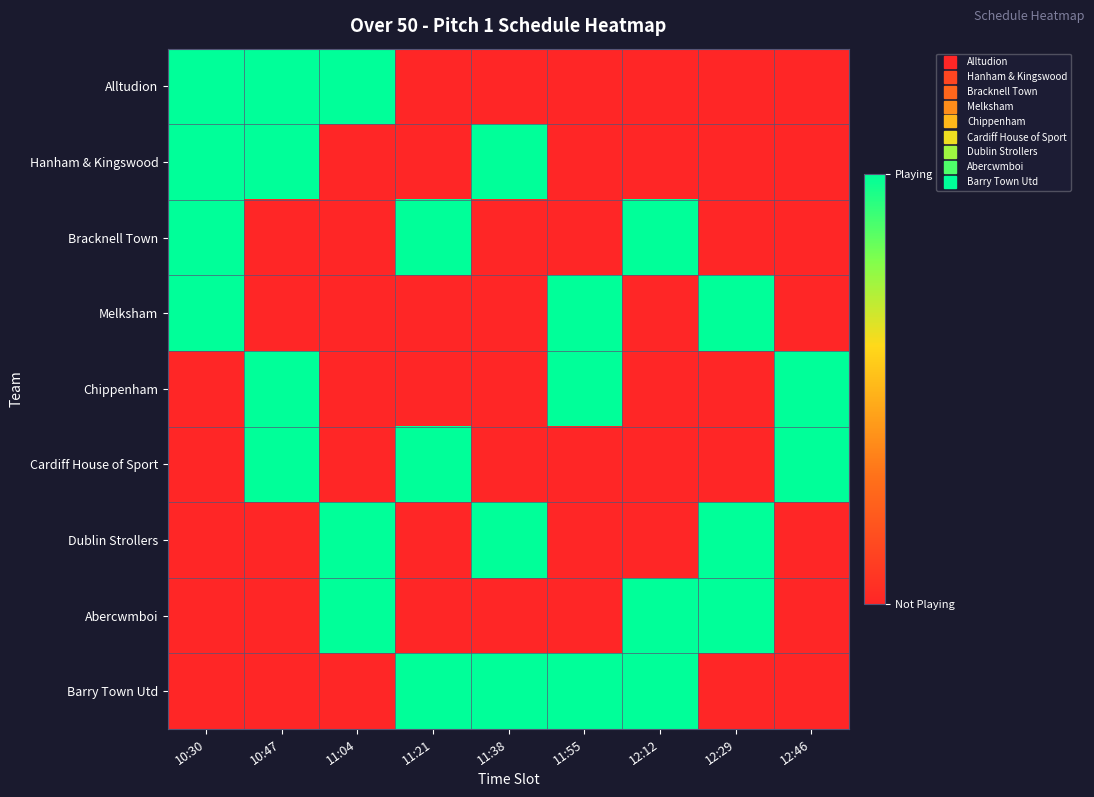

Reading left to right, list all the values displayed in this chart.

Alltudion: 10:30=1	10:47=1	11:04=1	11:21=0	11:38=0	11:55=0	12:12=0	12:29=0	12:46=0
Hanham & Kingswood: 10:30=1	10:47=1	11:04=0	11:21=0	11:38=1	11:55=0	12:12=0	12:29=0	12:46=0
Bracknell Town: 10:30=1	10:47=0	11:04=0	11:21=1	11:38=0	11:55=0	12:12=1	12:29=0	12:46=0
Melksham: 10:30=1	10:47=0	11:04=0	11:21=0	11:38=0	11:55=1	12:12=0	12:29=1	12:46=0
Chippenham: 10:30=0	10:47=1	11:04=0	11:21=0	11:38=0	11:55=1	12:12=0	12:29=0	12:46=1
Cardiff House of Sport: 10:30=0	10:47=1	11:04=0	11:21=1	11:38=0	11:55=0	12:12=0	12:29=0	12:46=1
Dublin Strollers: 10:30=0	10:47=0	11:04=1	11:21=0	11:38=1	11:55=0	12:12=0	12:29=1	12:46=0
Abercwmboi: 10:30=0	10:47=0	11:04=1	11:21=0	11:38=0	11:55=0	12:12=1	12:29=1	12:46=0
Barry Town Utd: 10:30=0	10:47=0	11:04=0	11:21=1	11:38=1	11:55=1	12:12=1	12:29=0	12:46=0